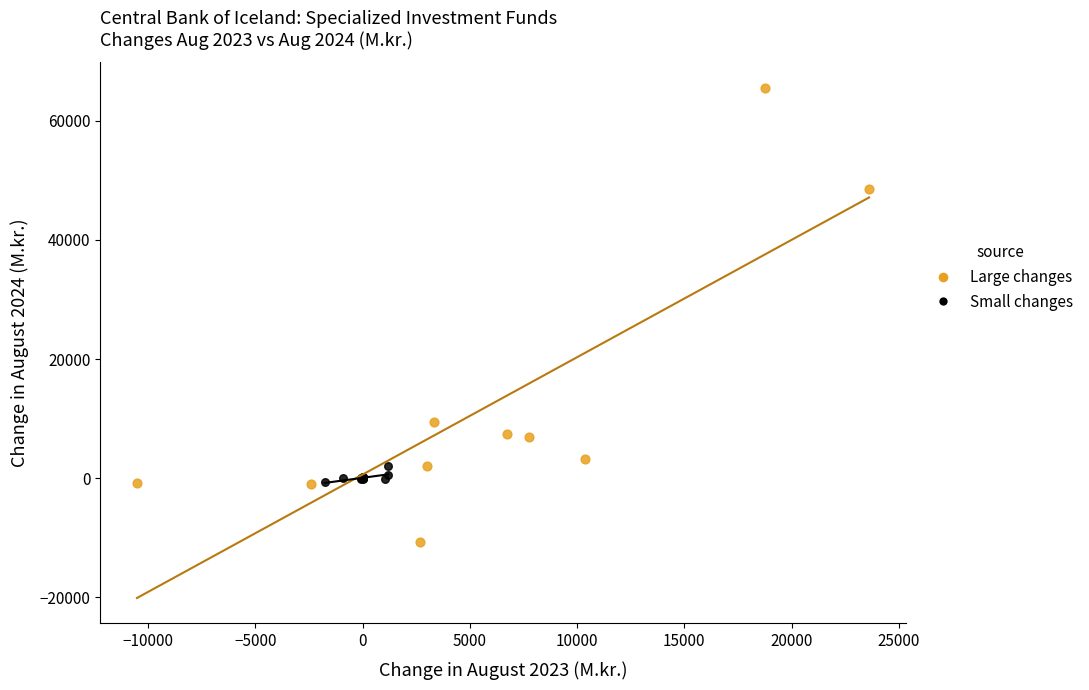

Which series has the widest spread of Y values?

Large changes